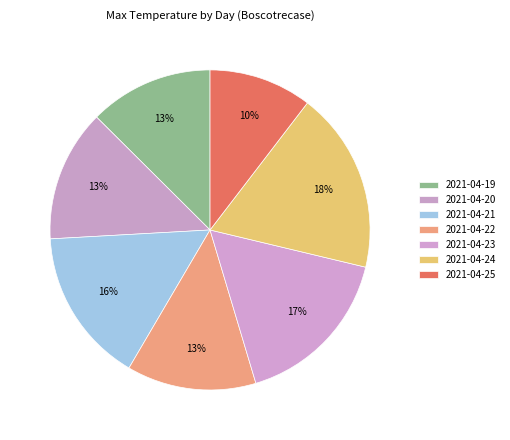

How many segments does this pie chart have?

7